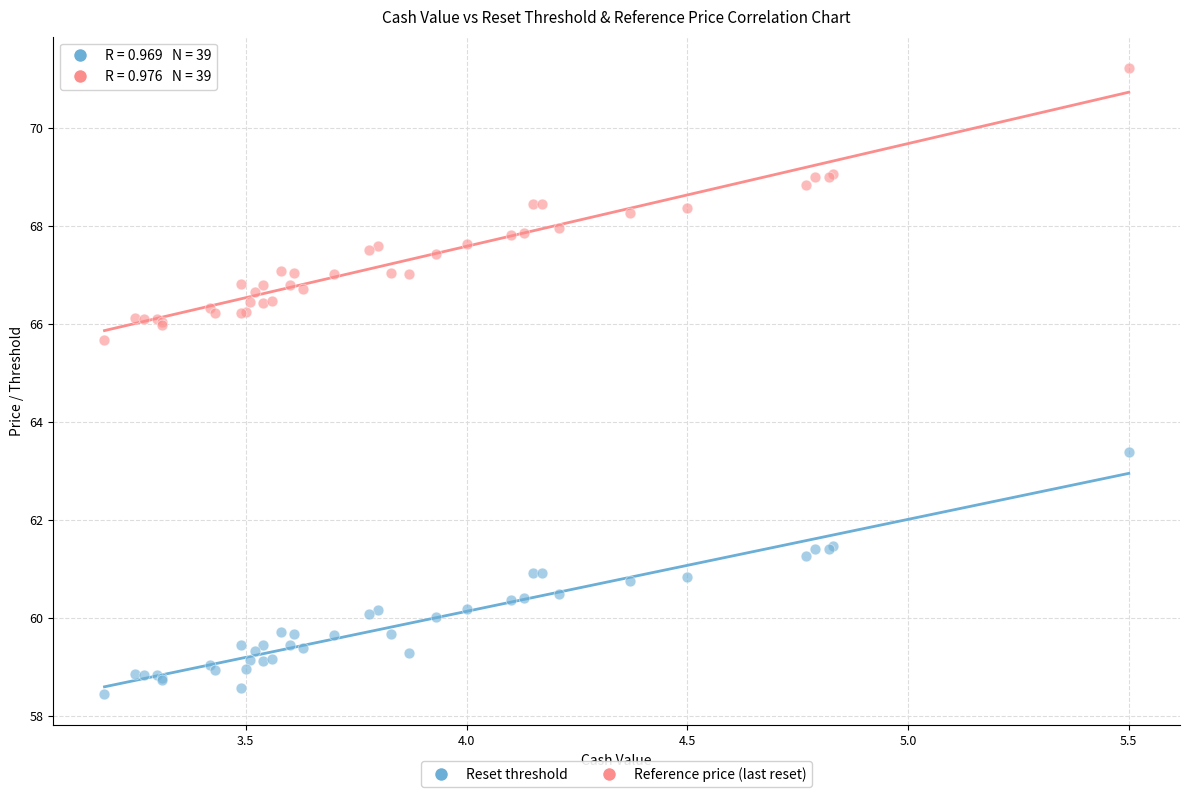

Across all series, what Y value is closest to 64?

63.4